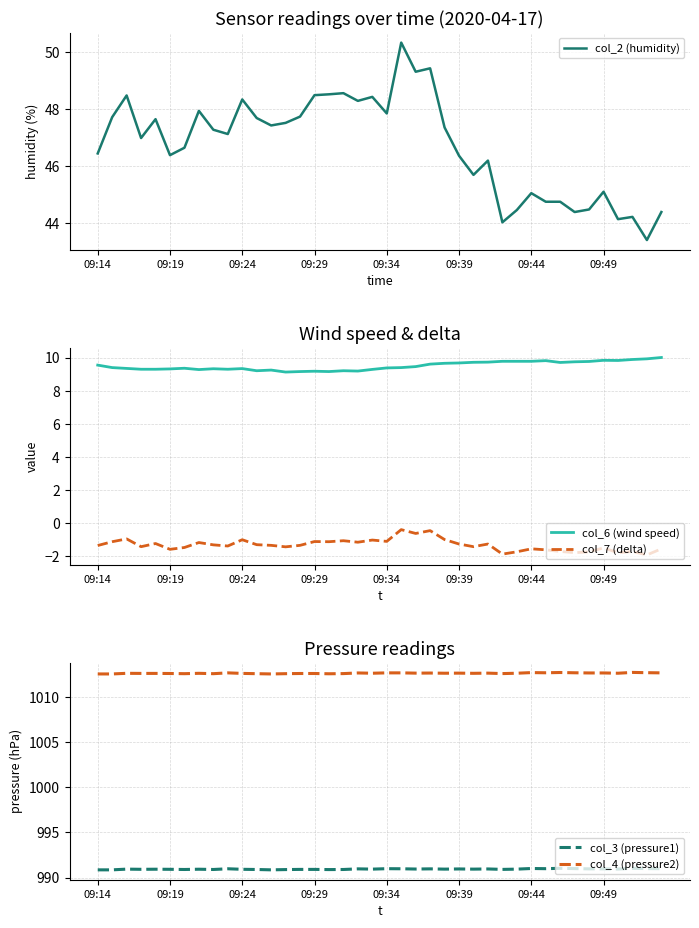

Reading left to right, what are all the values shown in this chart?

col_2 (humidity): 46.5	47.7	48.5	47.0	47.6	46.4	46.6	47.9	47.3	47.1	48.3	47.7	47.4	47.5	47.7	48.5	48.5	48.6	48.3	48.4	47.9	50.3	49.3	49.4	47.4	46.4	45.7	46.2	44.0	44.5	45.1	44.8	44.8	44.4	44.5	45.1	44.1	44.2	43.4	44.4
col_6 (wind speed): 9.6	9.4	9.3	9.3	9.3	9.3	9.4	9.3	9.3	9.3	9.3	9.2	9.2	9.1	9.2	9.2	9.2	9.2	9.2	9.3	9.4	9.4	9.5	9.6	9.7	9.7	9.7	9.7	9.8	9.8	9.8	9.8	9.7	9.8	9.8	9.8	9.8	9.9	9.9	10.0
col_7 (delta): -1.4	-1.1	-1.0	-1.4	-1.2	-1.6	-1.5	-1.2	-1.3	-1.4	-1.0	-1.3	-1.4	-1.4	-1.4	-1.1	-1.1	-1.1	-1.2	-1.0	-1.1	-0.4	-0.6	-0.5	-1.0	-1.3	-1.4	-1.3	-1.9	-1.7	-1.6	-1.6	-1.7	-1.8	-1.8	-1.5	-1.8	-1.7	-1.9	-1.6
col_3 (pressure1): 990.9	990.9	990.9	990.9	990.9	990.9	990.9	990.9	990.9	991.0	990.9	990.9	990.9	990.9	990.9	990.9	990.9	990.9	991.0	990.9	991.0	991.0	991.0	991.0	990.9	991.0	990.9	991.0	990.9	990.9	991.0	991.0	991.0	991.0	991.0	991.0	991.0	991.0	991.0	991.0
col_4 (pressure2): 1012.5	1012.5	1012.6	1012.6	1012.6	1012.6	1012.6	1012.6	1012.6	1012.7	1012.6	1012.6	1012.5	1012.6	1012.6	1012.6	1012.6	1012.6	1012.7	1012.6	1012.7	1012.7	1012.6	1012.6	1012.6	1012.6	1012.6	1012.6	1012.6	1012.6	1012.7	1012.7	1012.7	1012.7	1012.7	1012.7	1012.6	1012.7	1012.7	1012.7